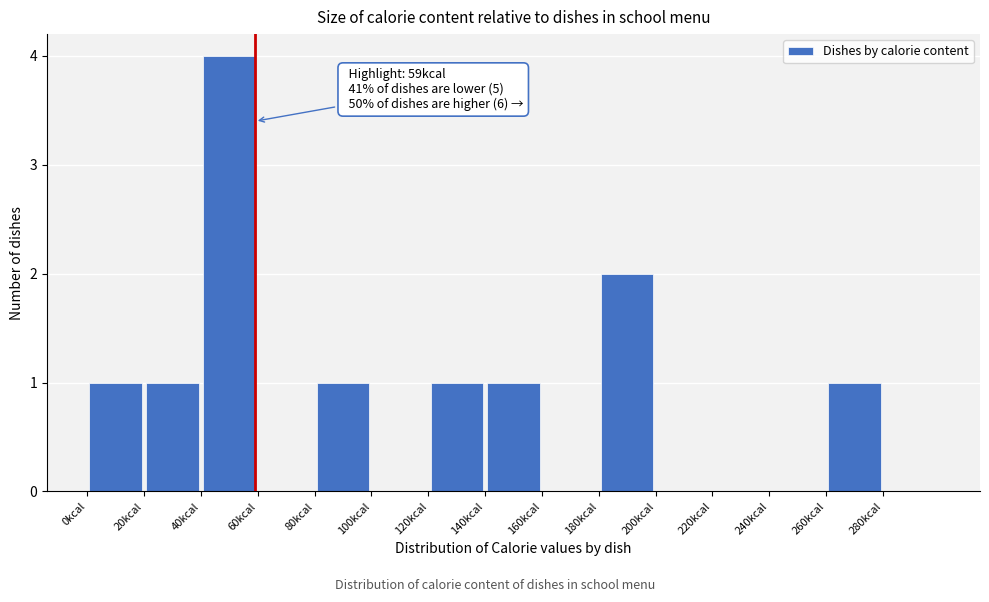

Over which range of the x-axis is the bar tallest?

40 to 60